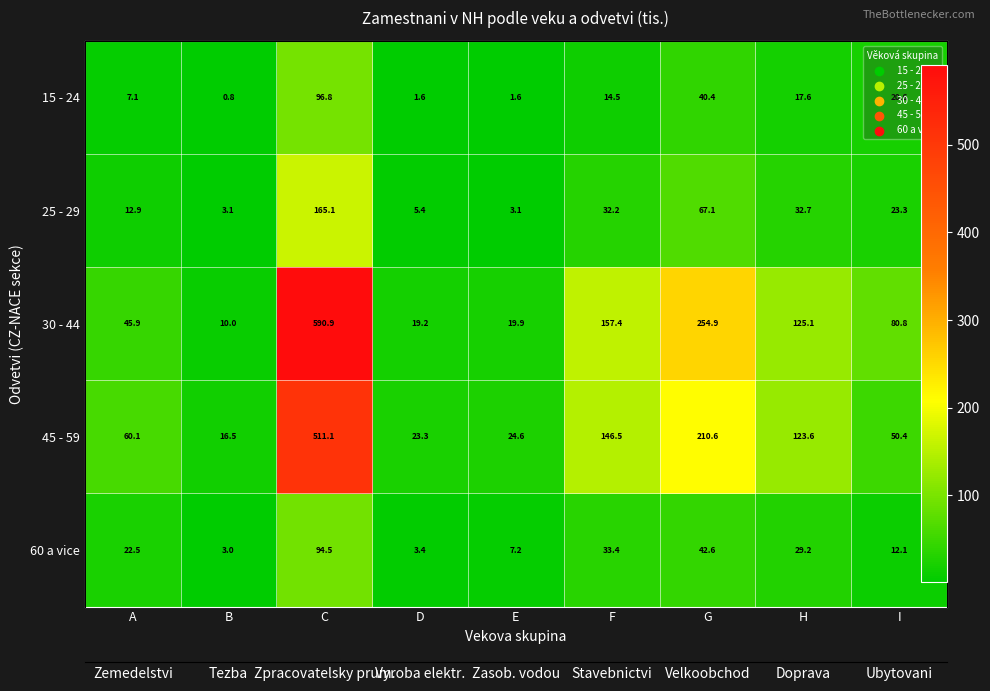

Which series has the widest spread of values?

30 - 44